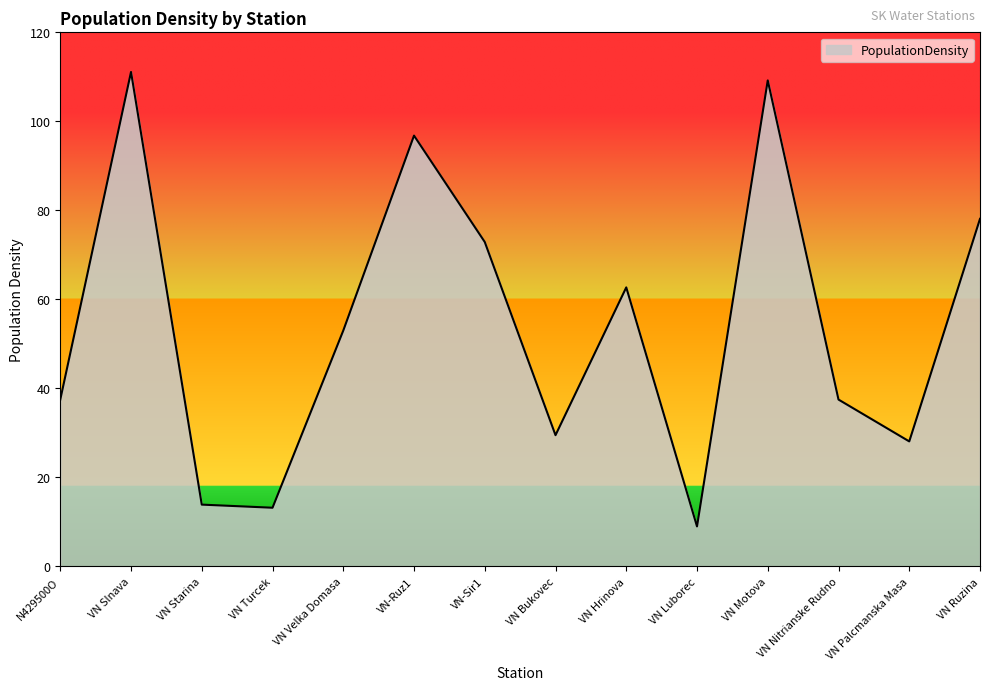

The value at VN Palcmanska Masa is 28.1. True or false?

True